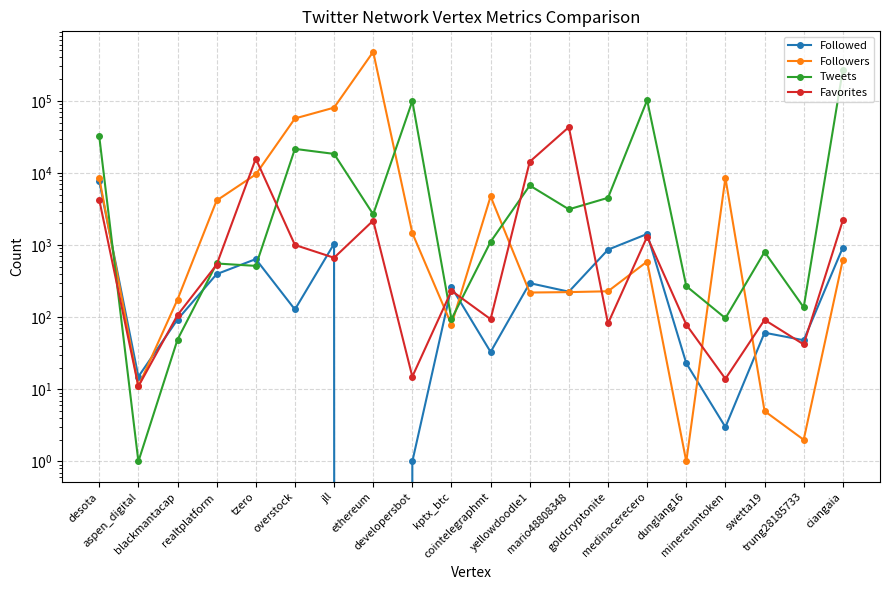

What is the lowest value of the Tweets series?

1